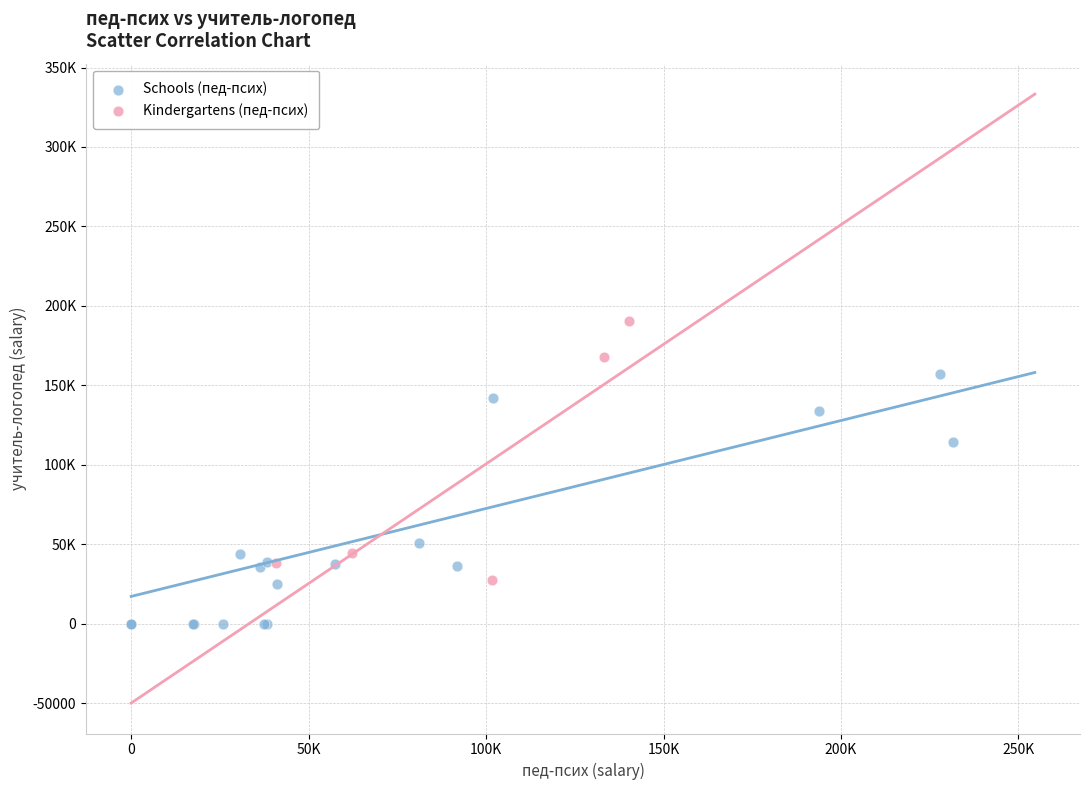

What are all the series names shown in the legend?

Schools (пед-псих), Kindergartens (пед-псих)